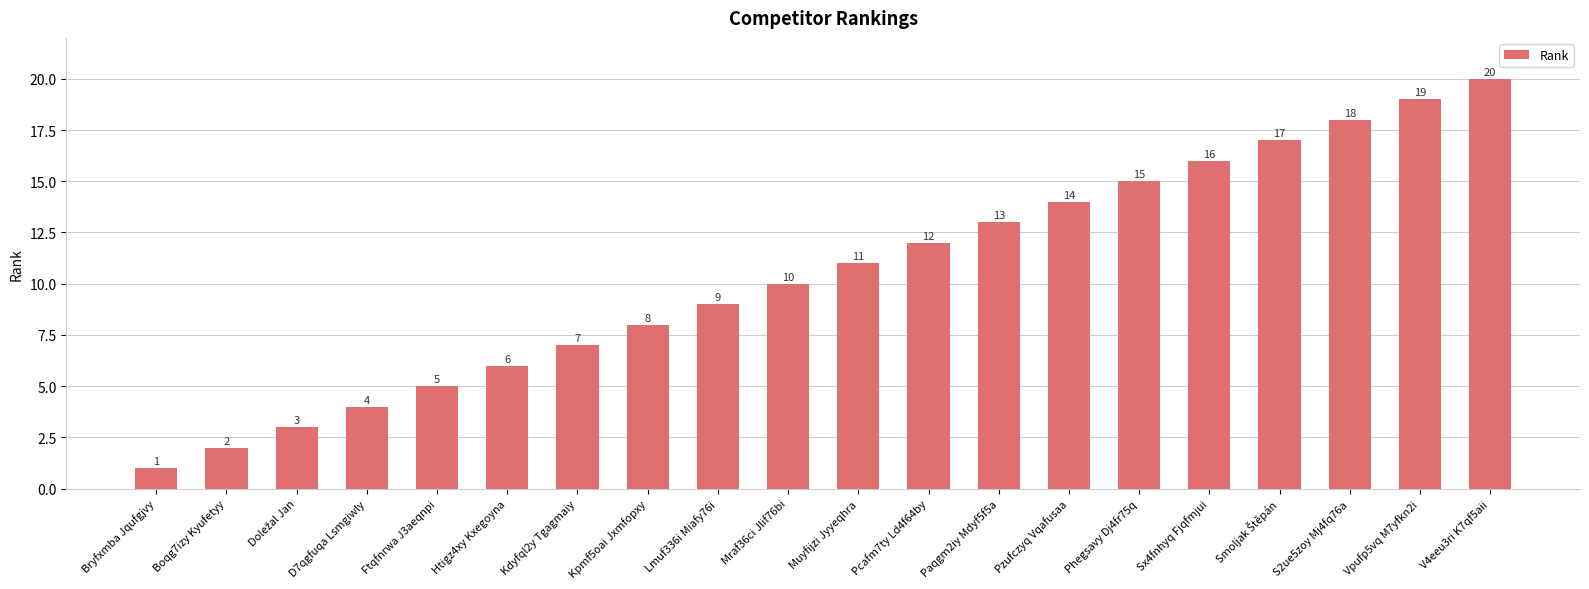

What is the change in value from Htigz4xy Kxegoyna to V4eeu3ri K7qf5aii?

+14